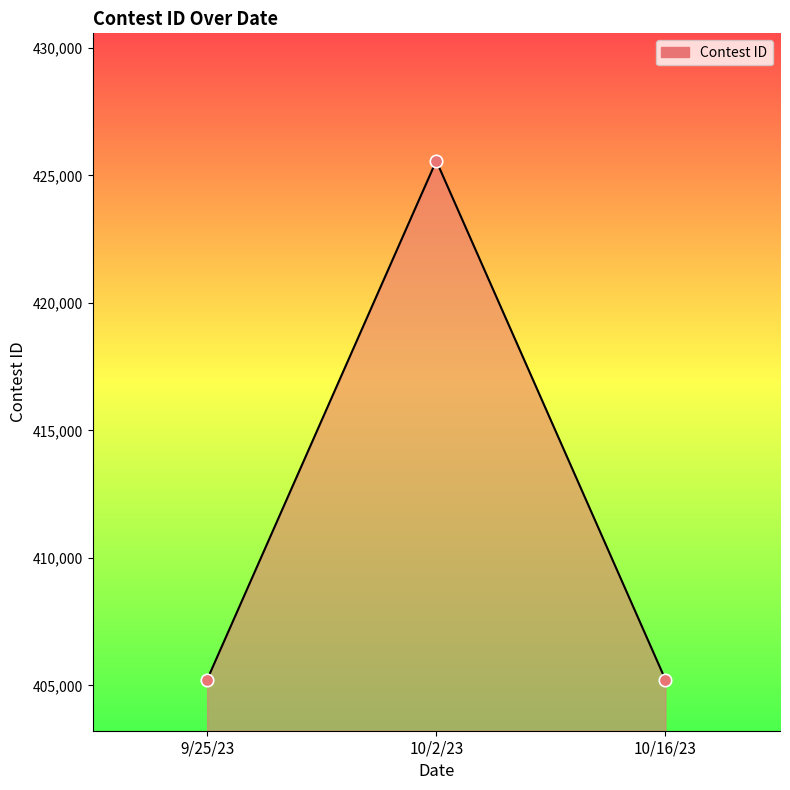

What is the change in value from 10/2/23 to 10/16/23?

-20348